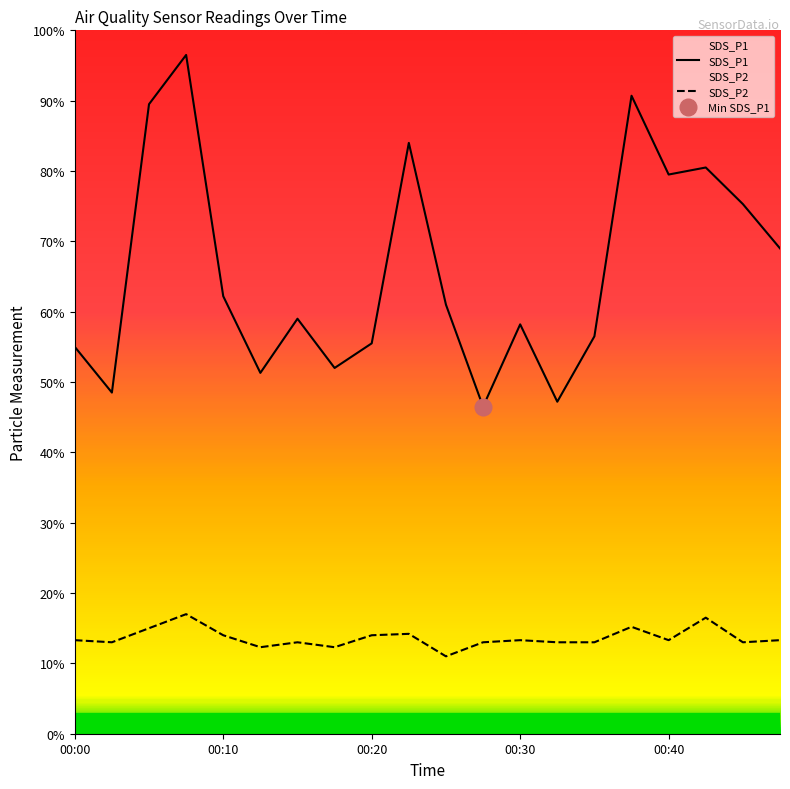

Reading left to right, transcribe all the data shown in this chart.

SDS_P1: 00:00=5.5	00:03=4.8	00:05=8.9	00:08=9.7	00:10=6.2	00:13=5.1	00:15=5.9	00:18=5.2	00:20=5.5	00:22=8.4	00:25=6.1	00:27=4.7	00:30=5.8	00:32=4.7	00:35=5.7	00:37=9.1	00:40=8.0	00:42=8.1	00:45=7.5	00:47=6.9
SDS_P2: 00:00=1.3	00:03=1.3	00:05=1.5	00:08=1.7	00:10=1.4	00:13=1.2	00:15=1.3	00:18=1.2	00:20=1.4	00:22=1.4	00:25=1.1	00:27=1.3	00:30=1.3	00:32=1.3	00:35=1.3	00:37=1.5	00:40=1.3	00:42=1.6	00:45=1.3	00:47=1.3